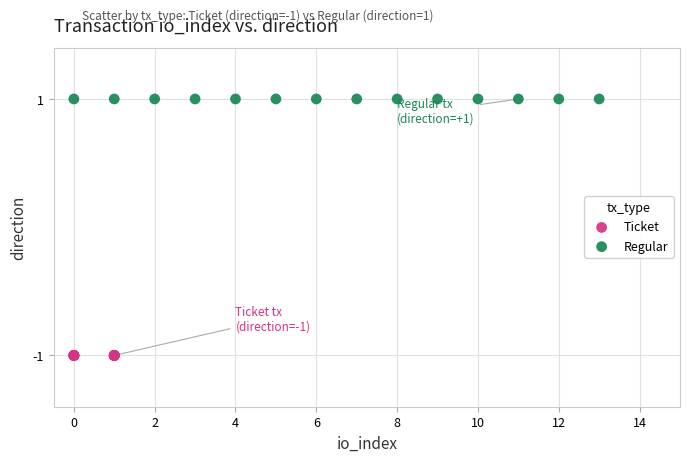

Which series contains the lowest Y value?

Ticket